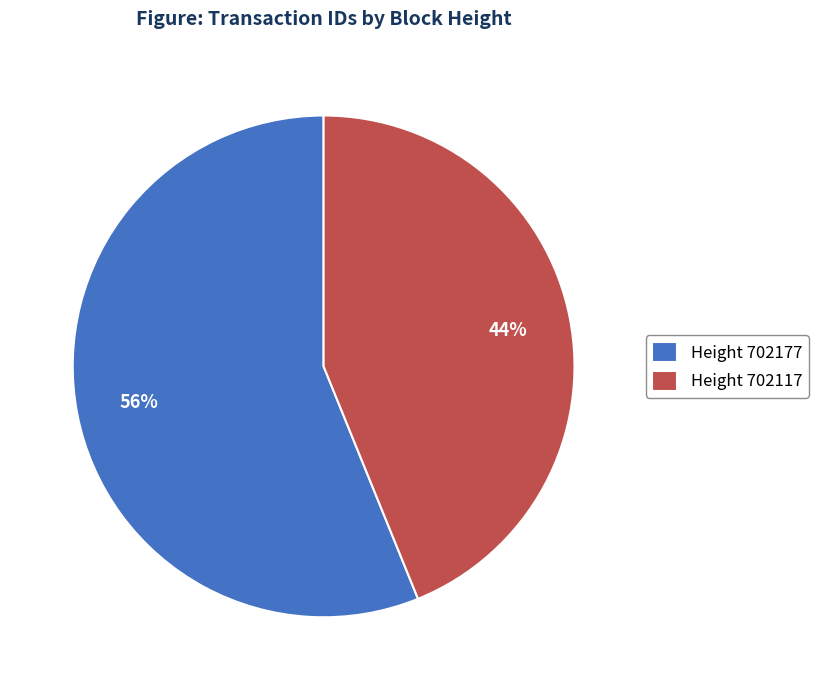

To the nearest percent, what is the difference between the largest and smallest slice percentages?

12%